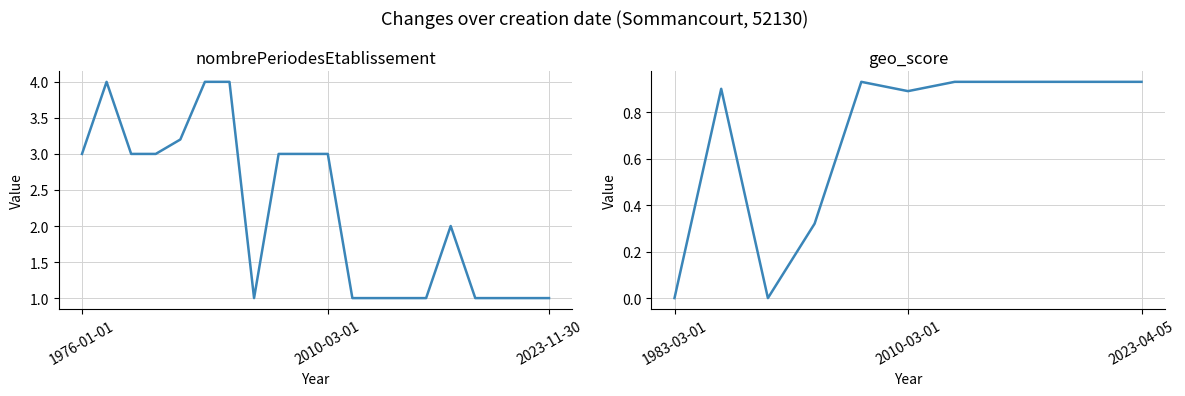

Does the chart display data point markers on the line(s)?

No